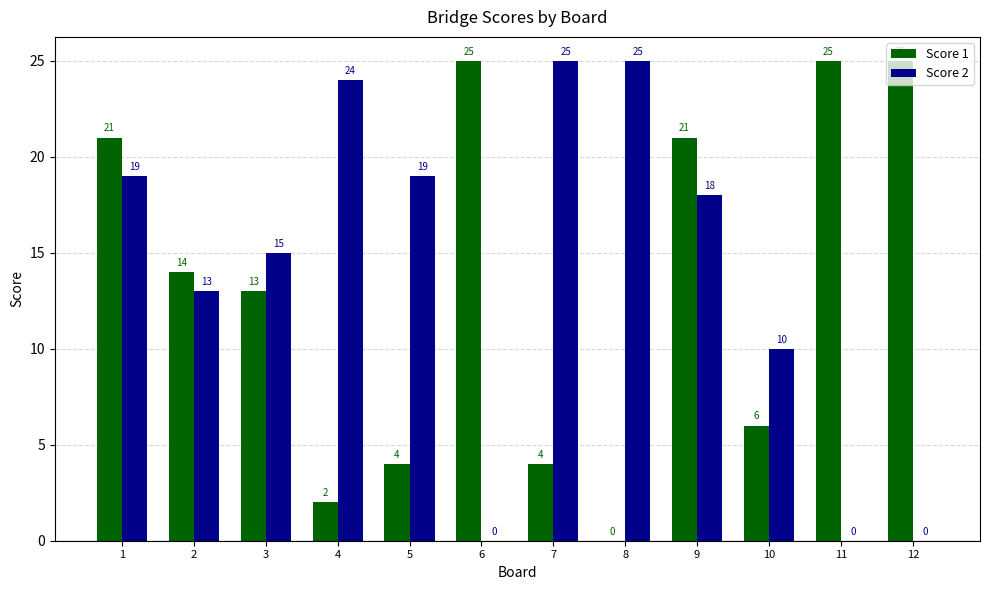

Count the number of data series in this chart.

2